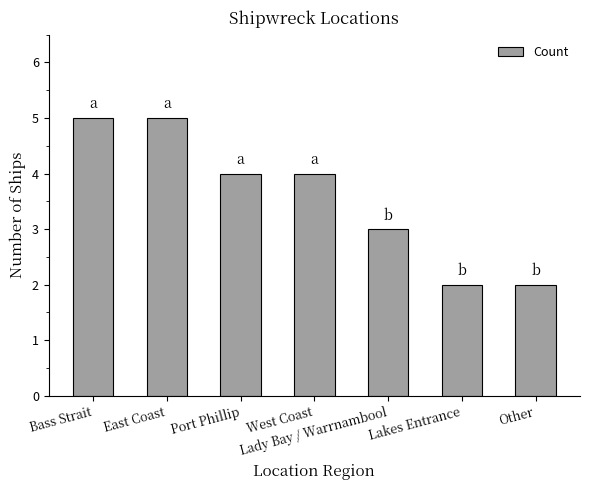

What is the value of the 4th bar from the left?

4